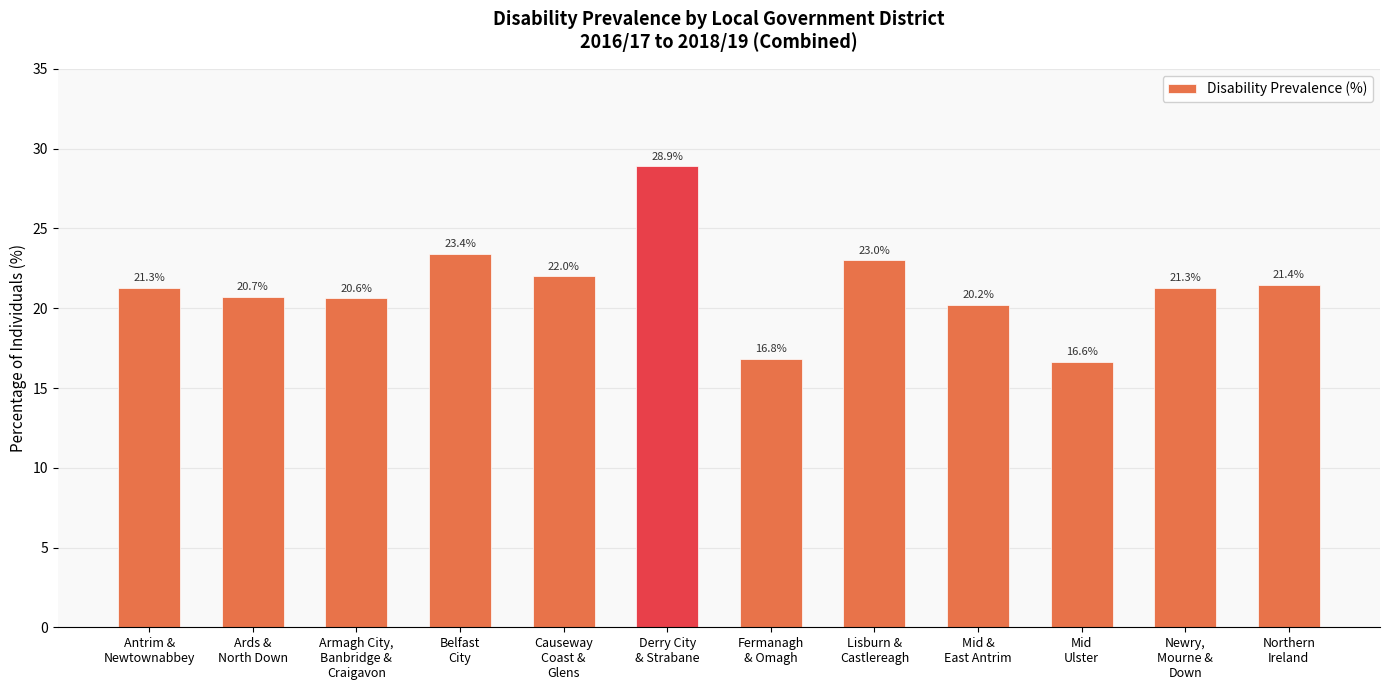

What value does the data have at Antrim &
Newtownabbey?

21.3